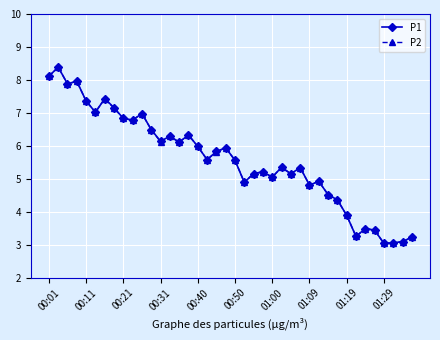

What is the greatest value displayed?

8.4